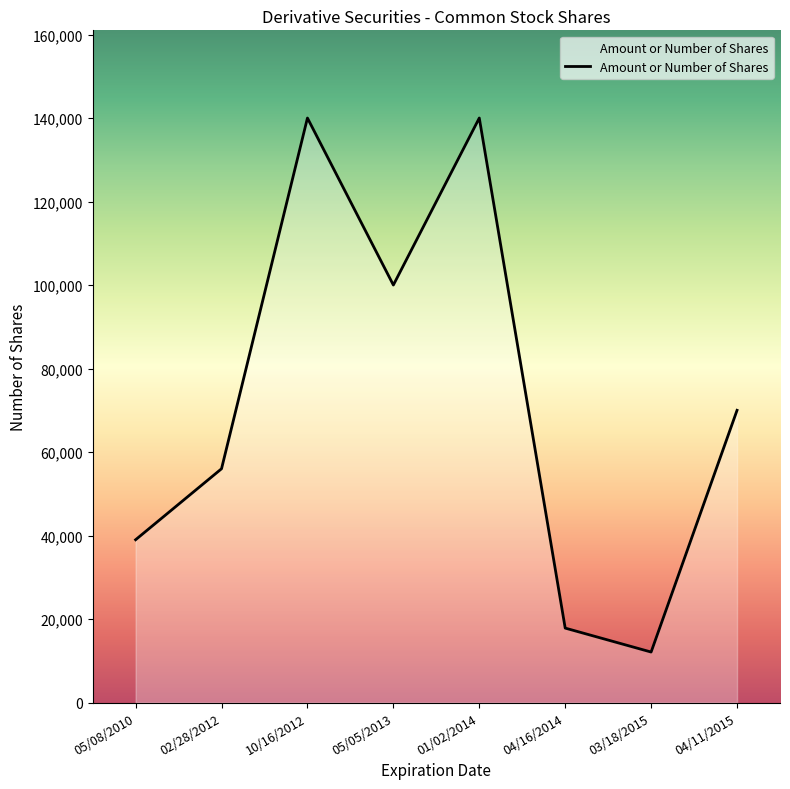

Count the values in the range 39000 to 140000.

6